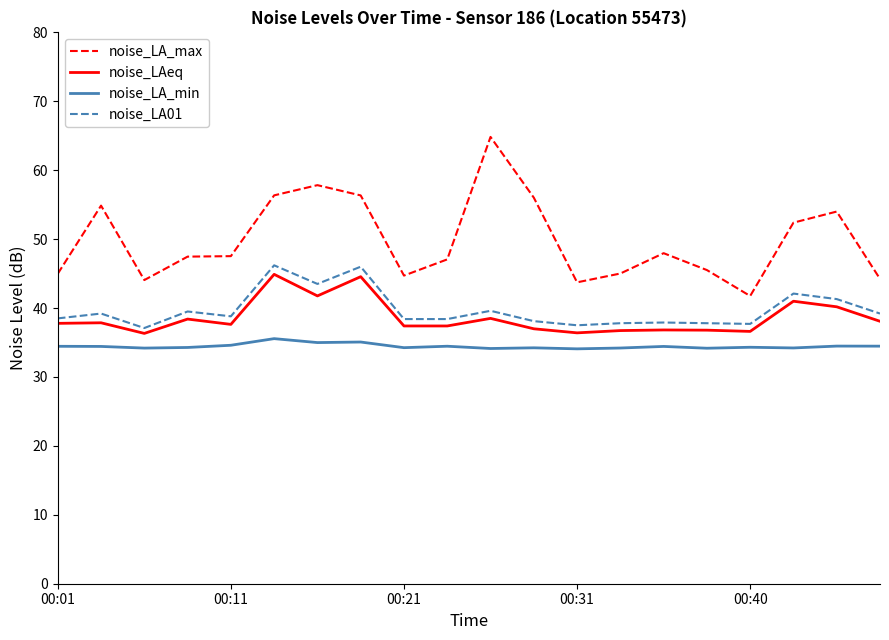

Which series has the widest spread of values?

noise_LA_max